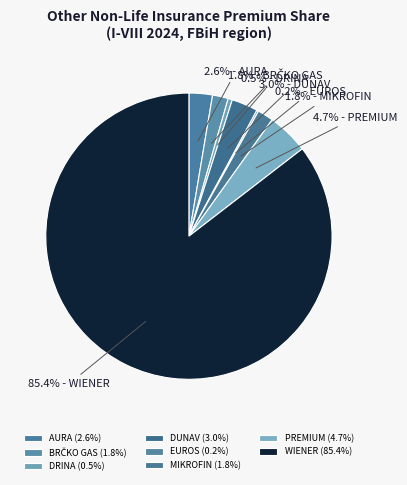

Count the number of slices in the pie.

8